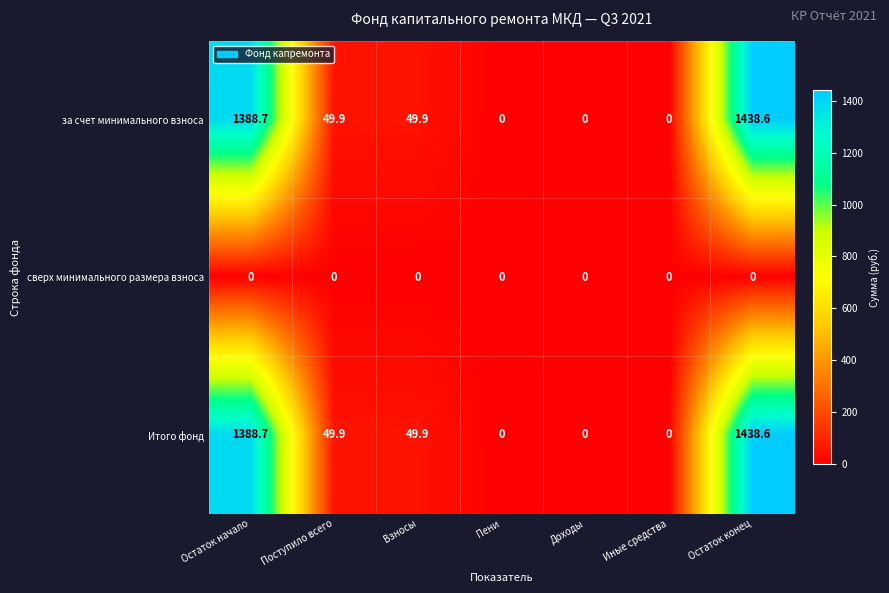

Which category has the highest value across all series?

Остаток конец